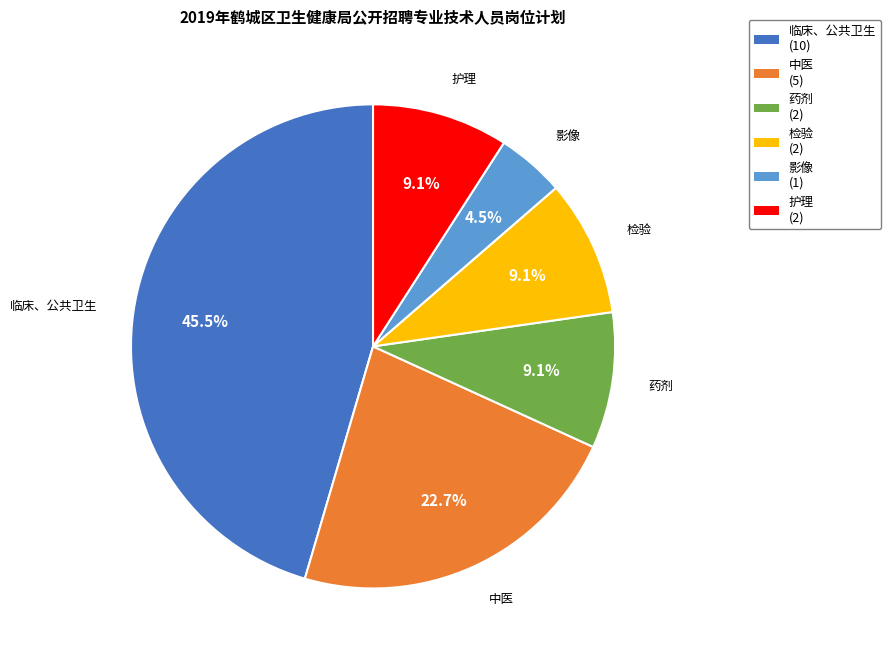

Does 中医 account for over 50% of the chart?

No